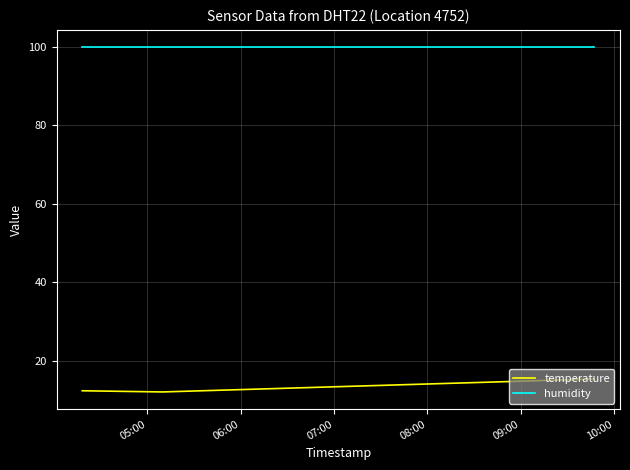

How many lines are shown in the chart?

2